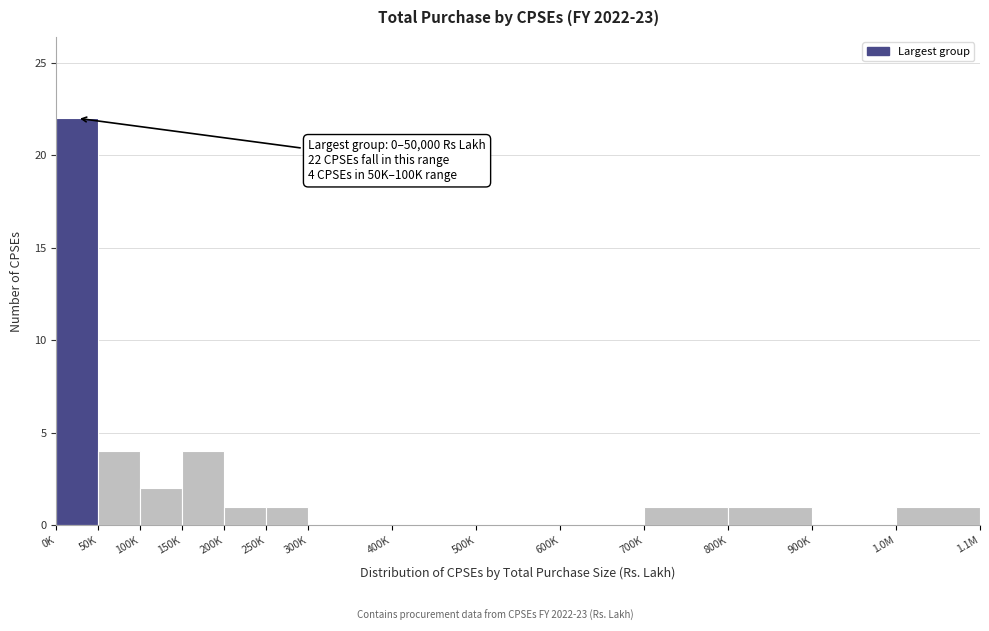

Reading left to right, list all the values displayed in this chart.

0K=22	50K=4	100K=2	150K=4	200K=1	250K=1	300K=0	400K=0	500K=0	600K=0	700K=1	800K=1	900K=0	1.0M=1